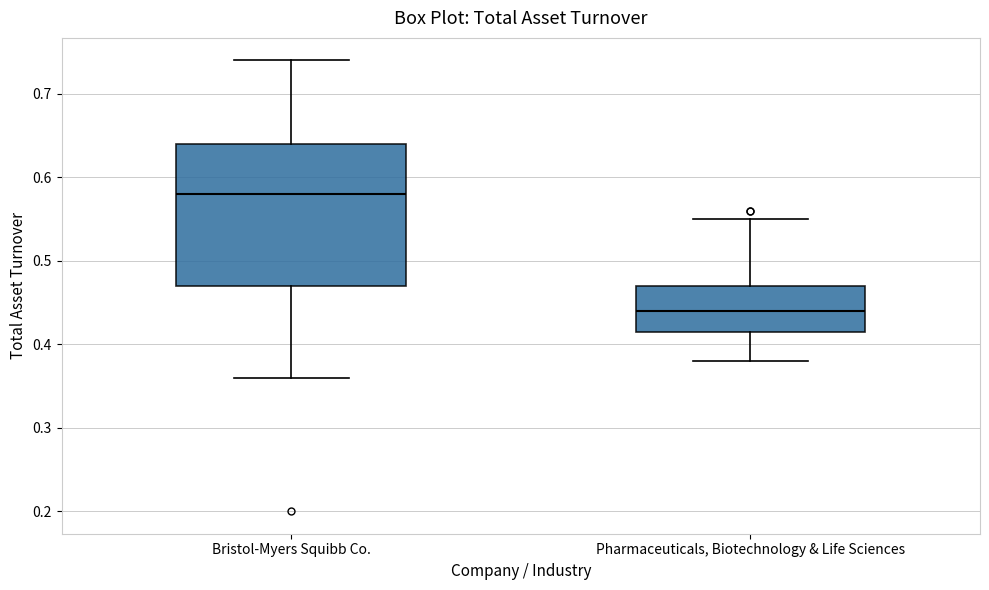

Which box's median line is the highest?

Bristol-Myers Squibb Co.